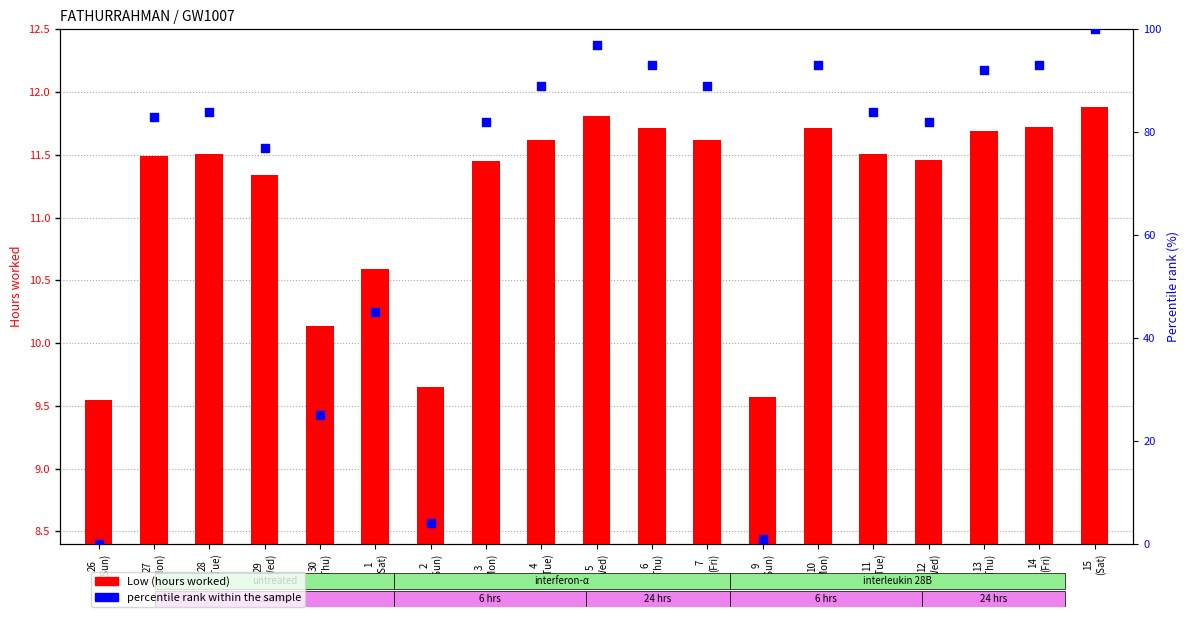

Which series has the largest total across all categories?

percentile rank within the sample